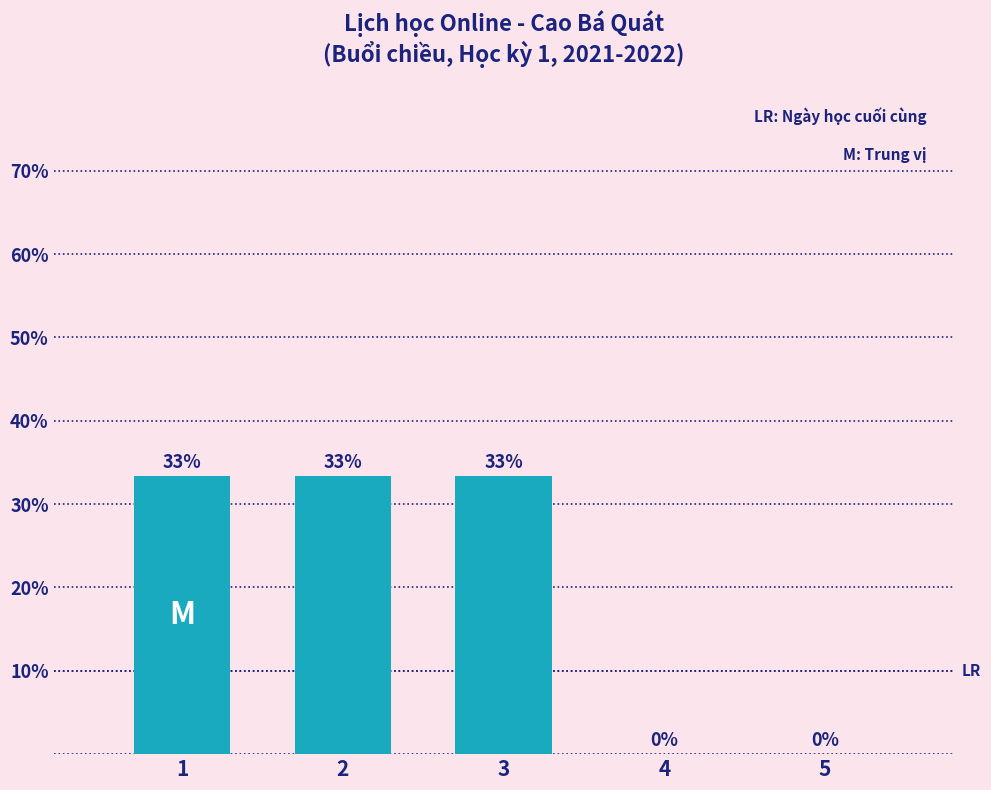

Are the bars horizontal?

No